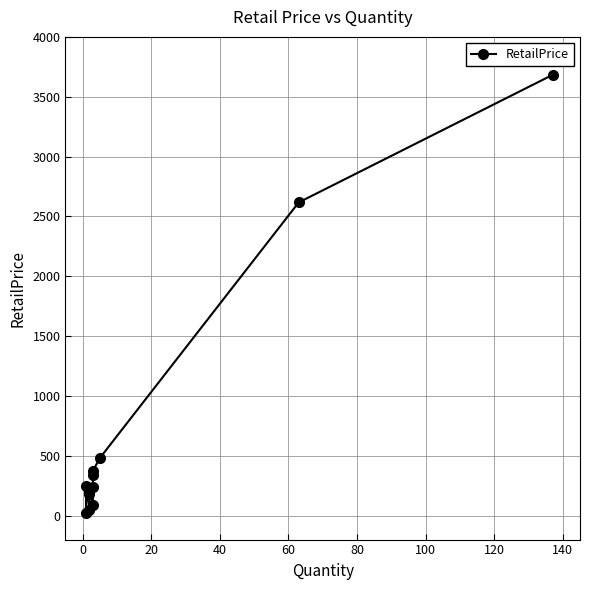

What is the average value?

672.1